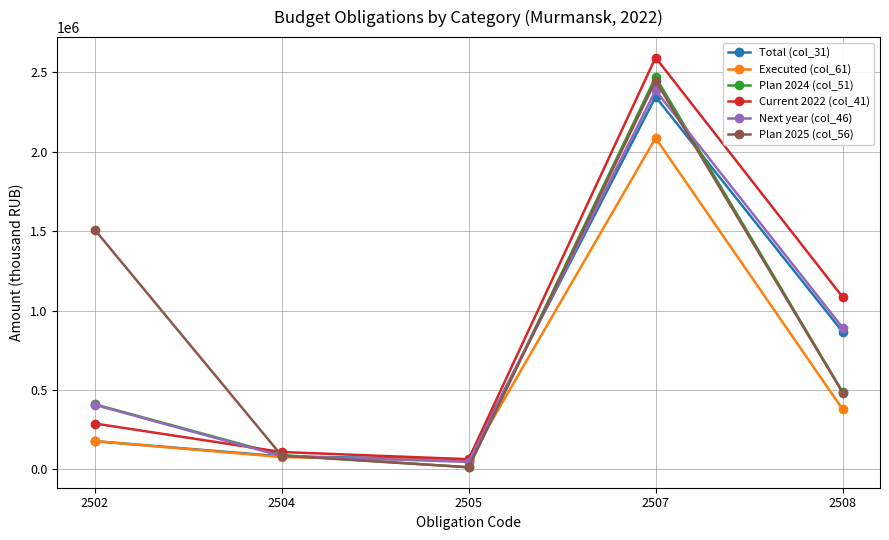

How many times do Current 2022 (col_41) and Plan 2024 (col_51) cross each other?

1